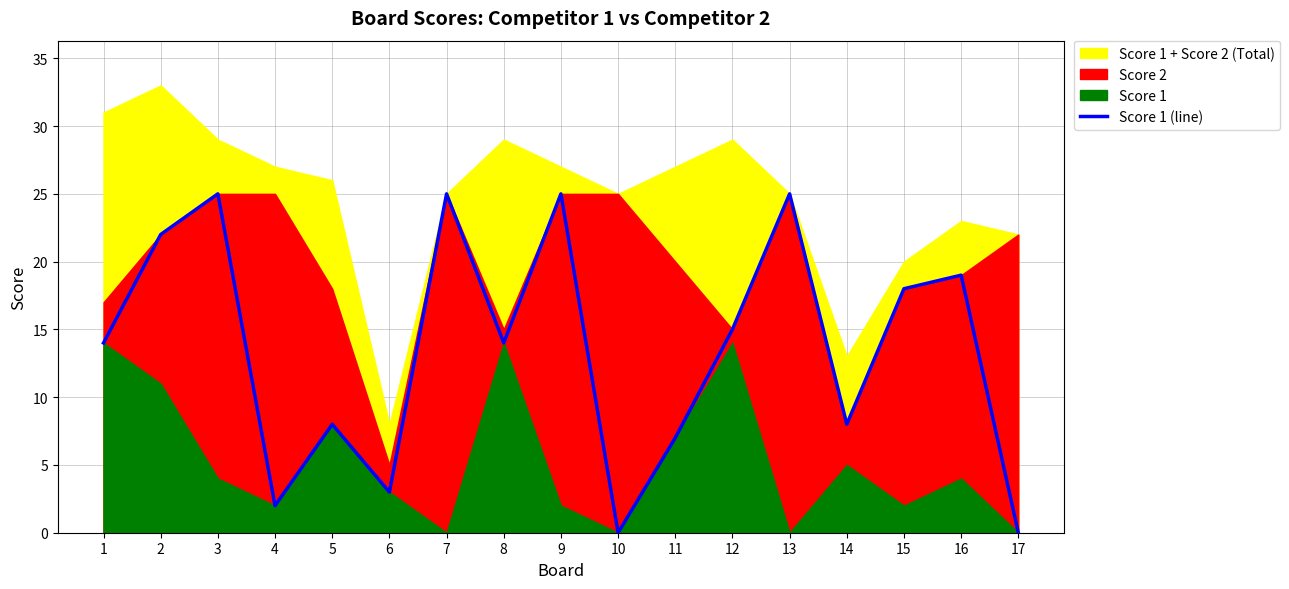

Where does the data first go above 14?

2